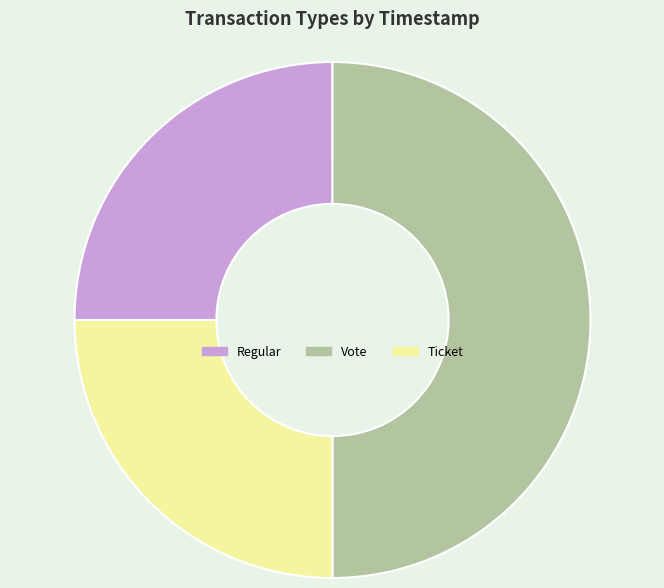

Is Regular the majority of the pie?

No